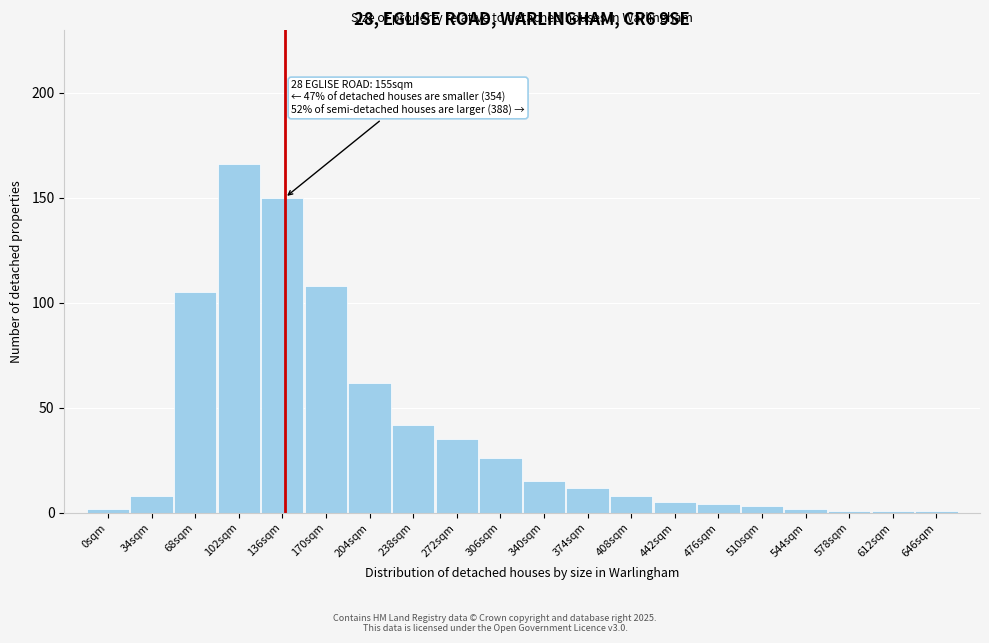

Reading left to right, transcribe all the data shown in this chart.

0sqm=2	34sqm=8	68sqm=105	102sqm=166	136sqm=150	170sqm=108	204sqm=62	238sqm=42	272sqm=35	306sqm=26	340sqm=15	374sqm=12	408sqm=8	442sqm=5	476sqm=4	510sqm=3	544sqm=2	578sqm=1	612sqm=1	646sqm=1